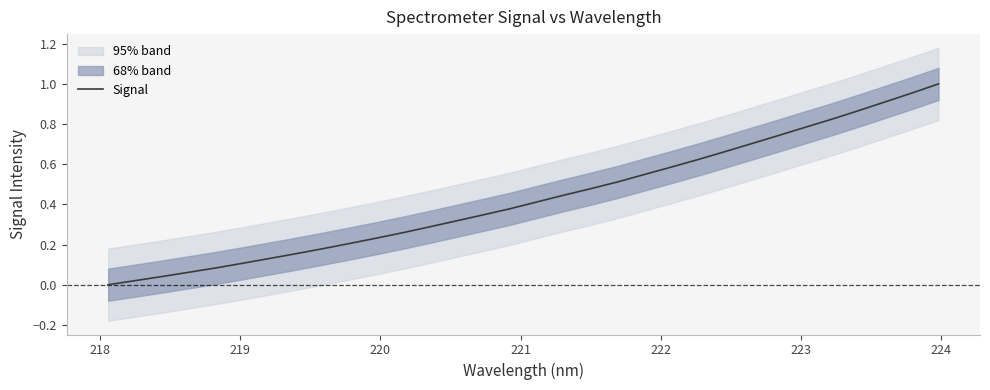

Reading left to right, what are all the values shown in this chart?

0.0	0.0	0.0	0.1	0.1	0.1	0.1	0.2	0.2	0.2	0.2	0.3	0.3	0.3	0.3	0.4	0.4	0.4	0.5	0.5	0.5	0.6	0.6	0.7	0.7	0.7	0.8	0.8	0.9	0.9	1.0	1.0